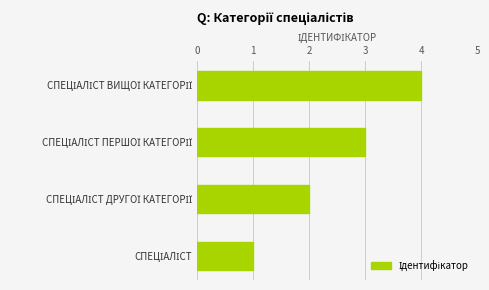

What is the greatest value displayed?

4